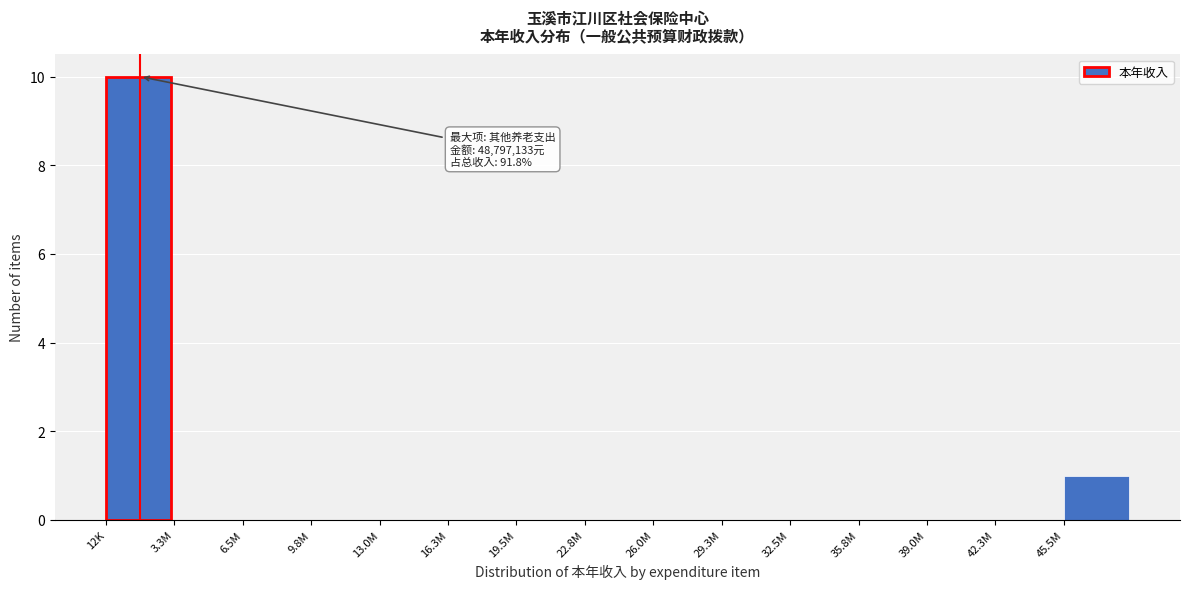

Reading right to left, list all the values displayed in this chart.

45.5M=1	42.3M=0	39.0M=0	35.8M=0	32.5M=0	29.3M=0	26.0M=0	22.8M=0	19.5M=0	16.3M=0	13.0M=0	9.8M=0	6.5M=0	3.3M=0	12K=10